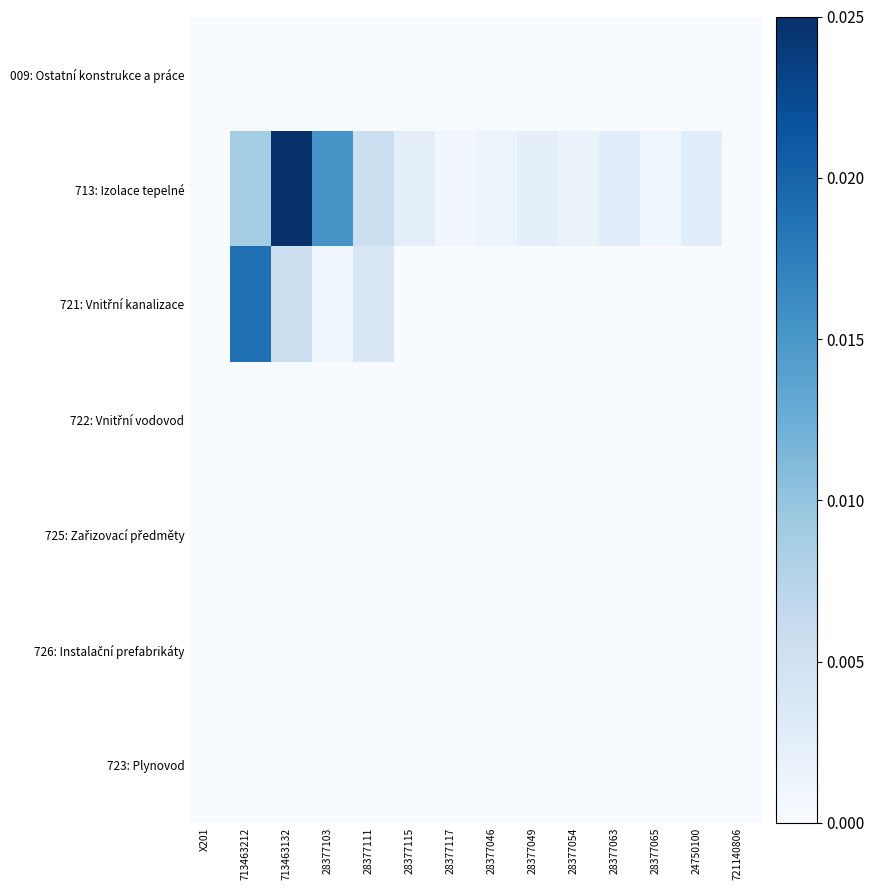

At 28377115, list the series in order from smallest to largest.

009: Ostatní konstrukce a práce, 721: Vnitřní kanalizace, 722: Vnitřní vodovod, 725: Zařizovací předměty, 726: Instalační prefabrikáty, 723: Plynovod, 713: Izolace tepelné